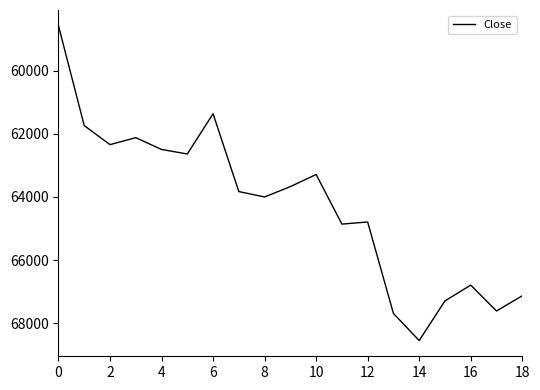

How many lines are shown in the chart?

1